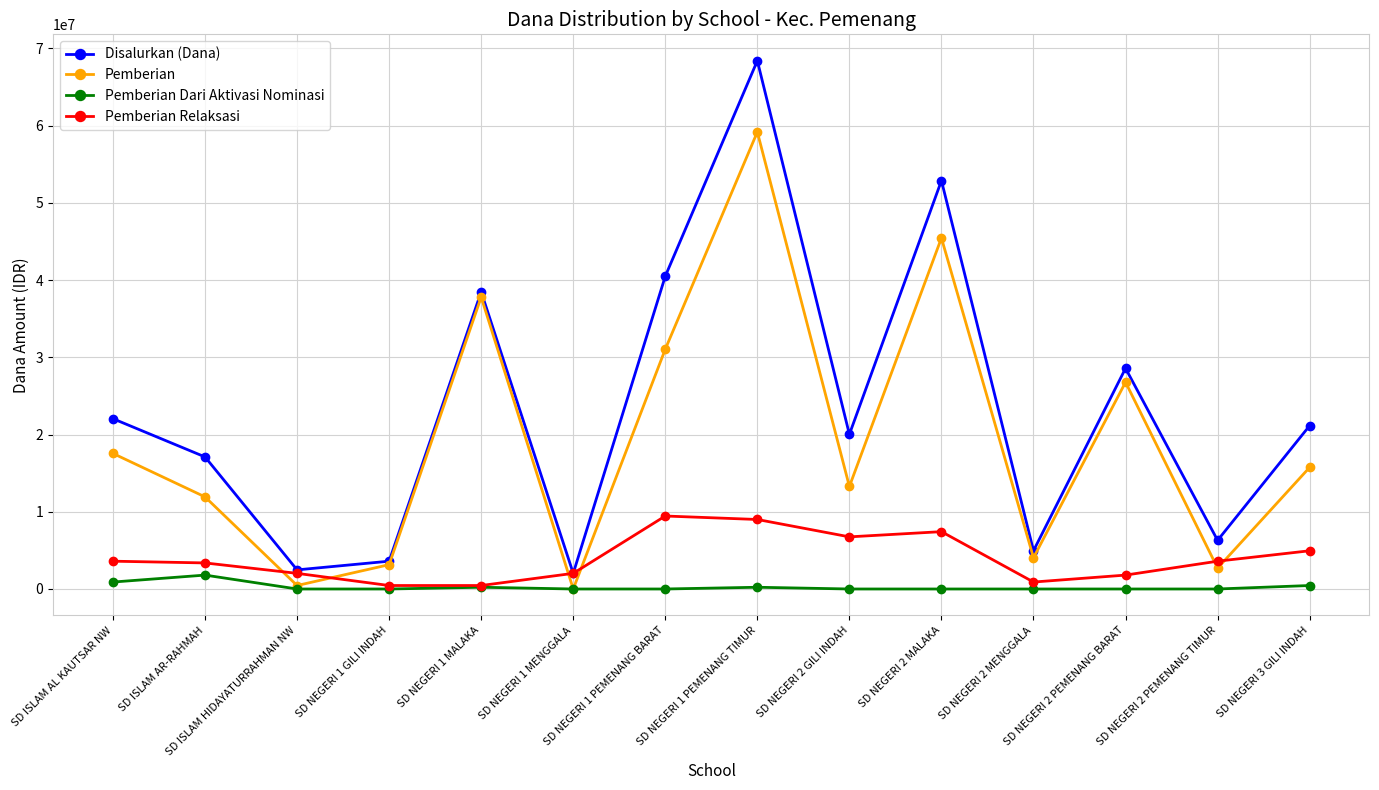

At which category is the sum across all series the highest?

SD NEGERI 1 PEMENANG TIMUR